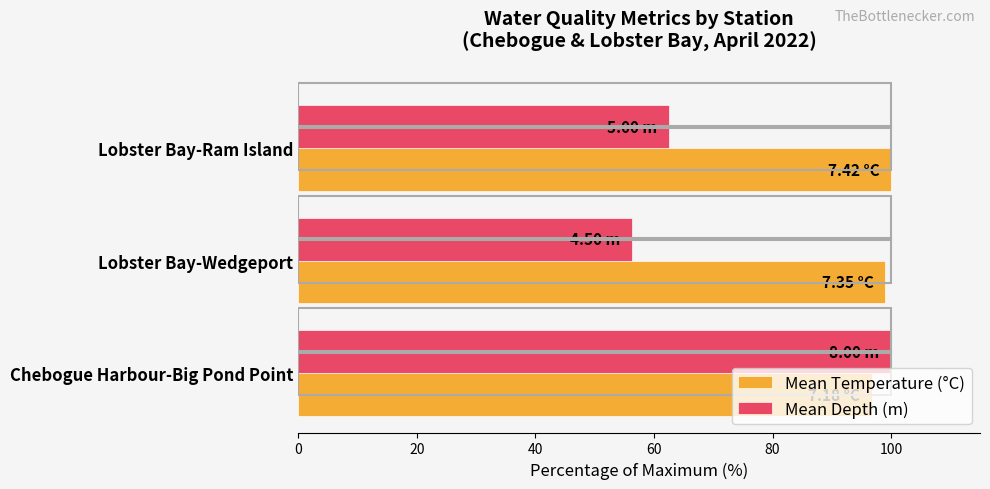

How many categories are shown in the chart?

3